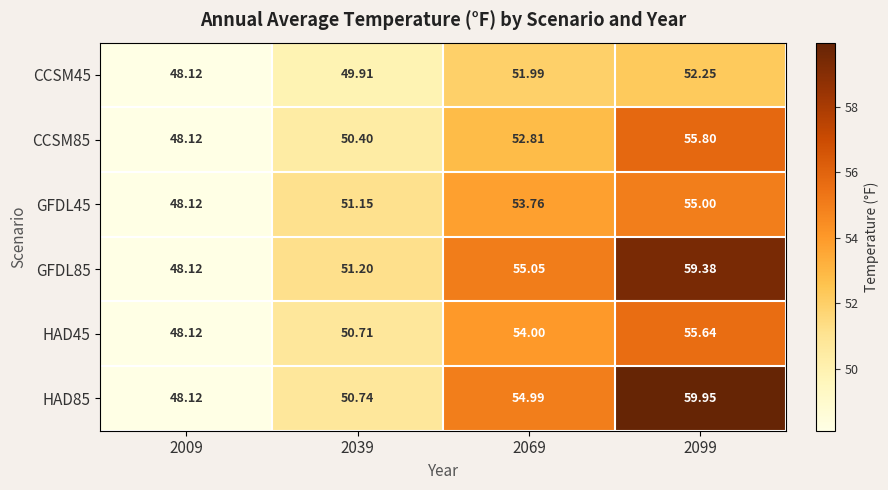

Between 2069 and 2099, which series saw the biggest shift?

HAD85